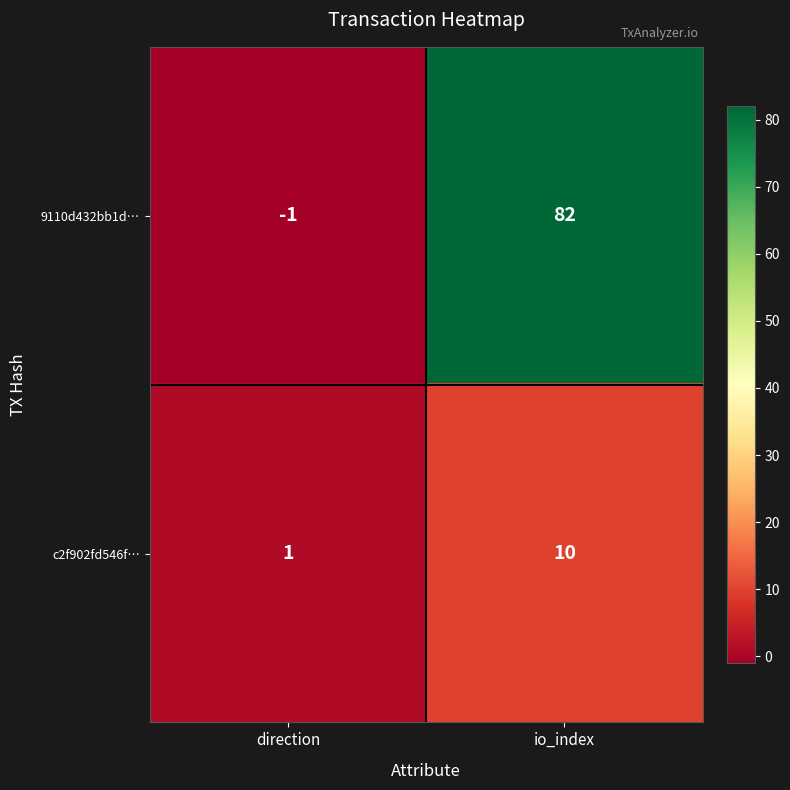

What is the sum of the 9110d432bb1d… values at io_index and direction?

81